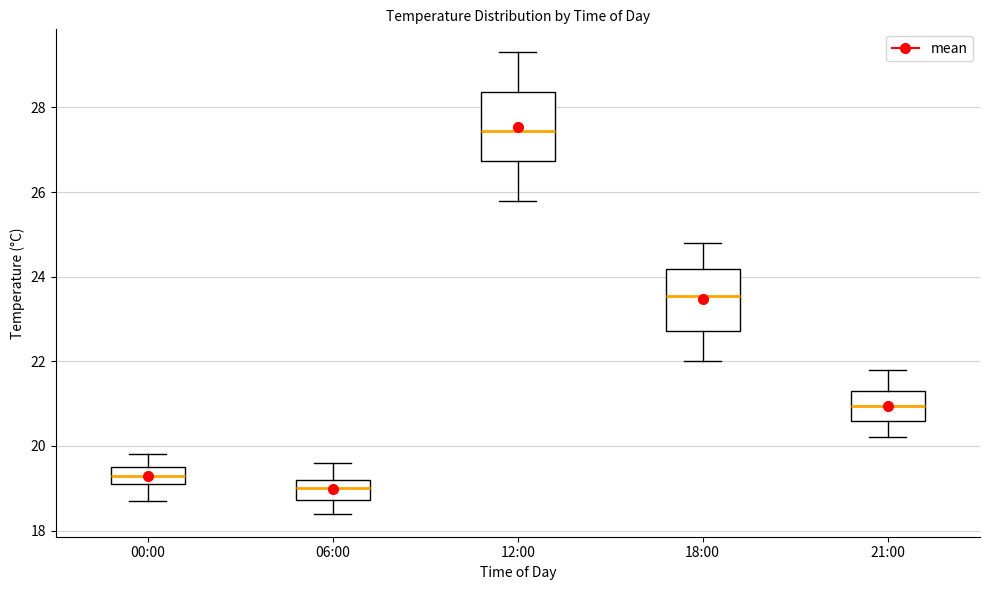

Which box's median line is the lowest?

06:00